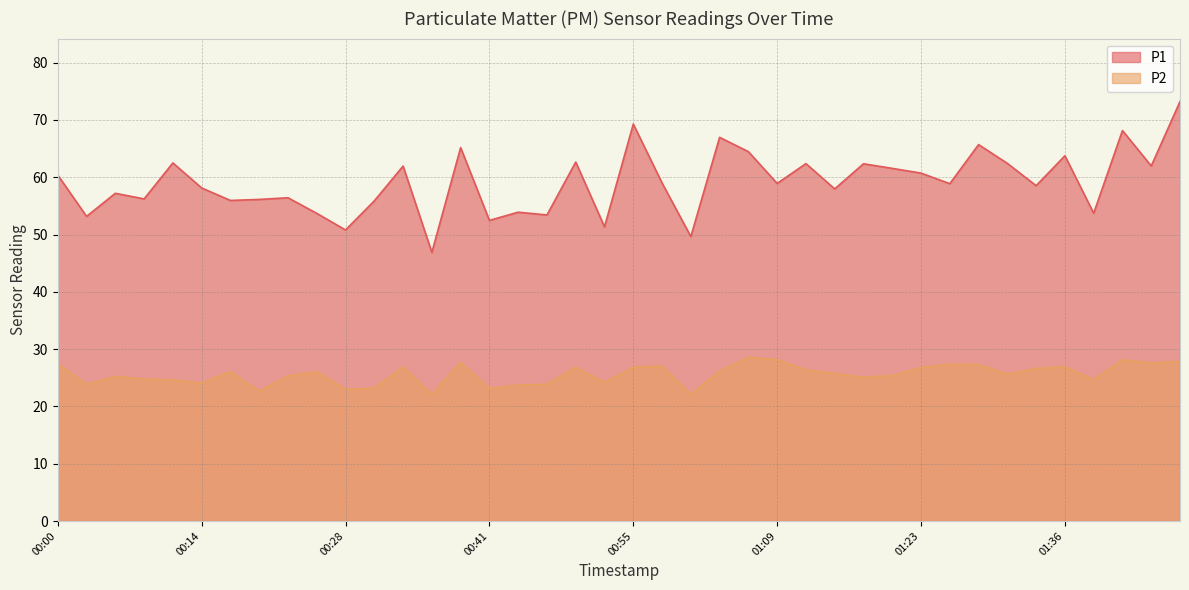

What is the difference between the maximum and minimum values in the P1 series?

26.3